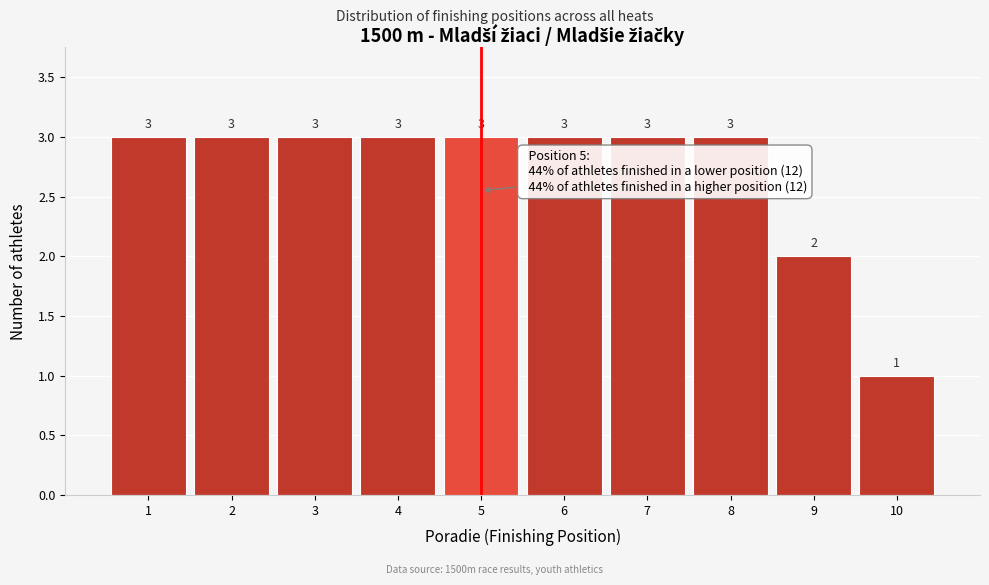

Reading right to left, extract all data points from this chart.

1	2	3	3	3	3	3	3	3	3